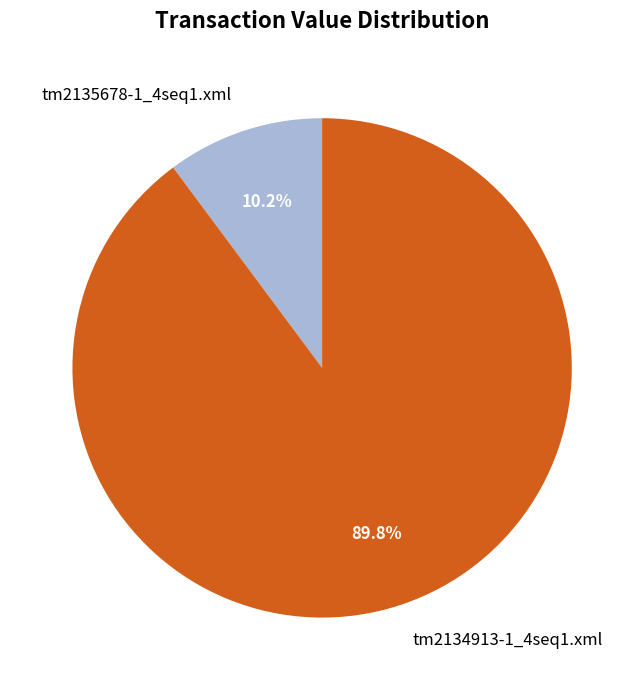

How many segments does this pie chart have?

2